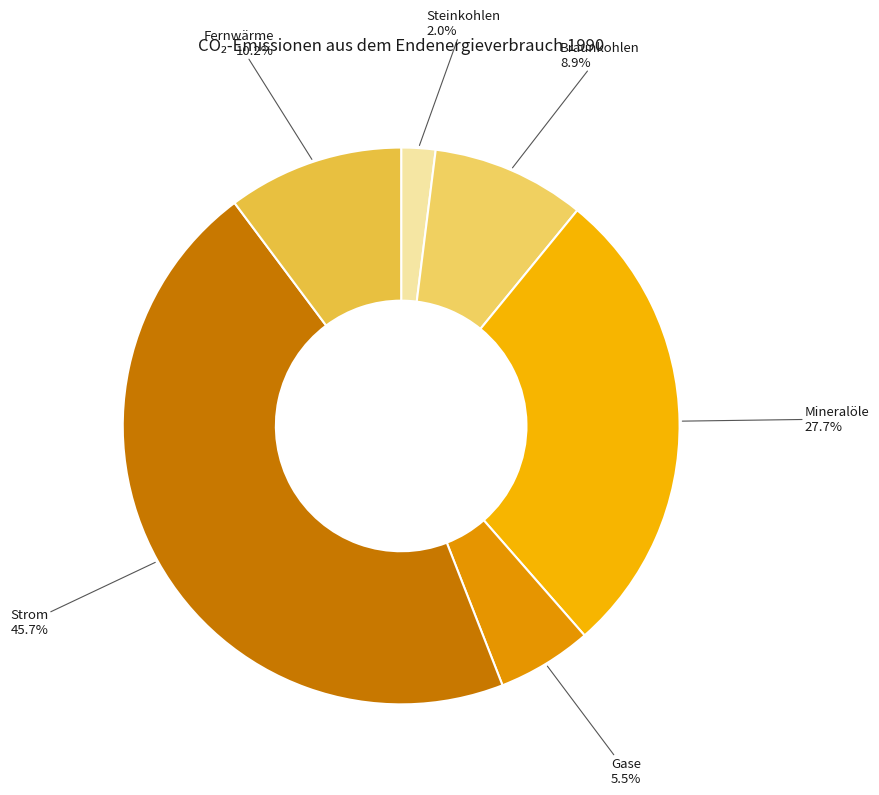

How many slices are in this pie chart?

6